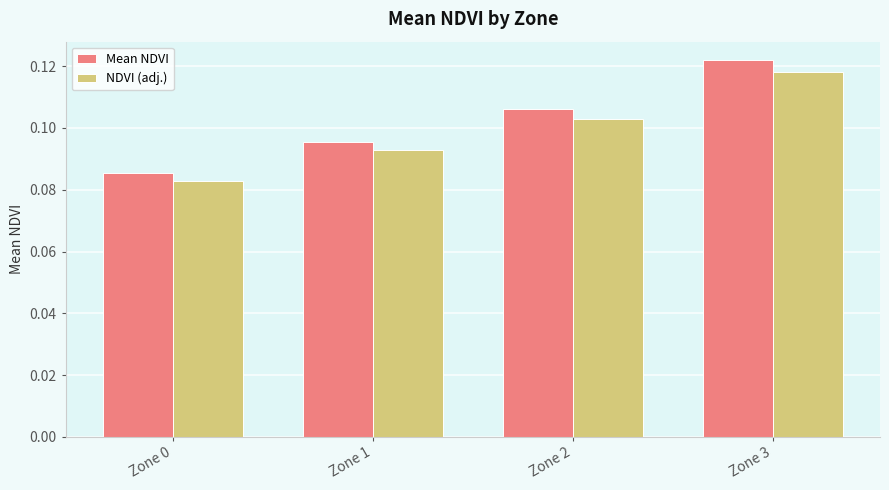

At which label does Mean NDVI reach its minimum?

Zone 0